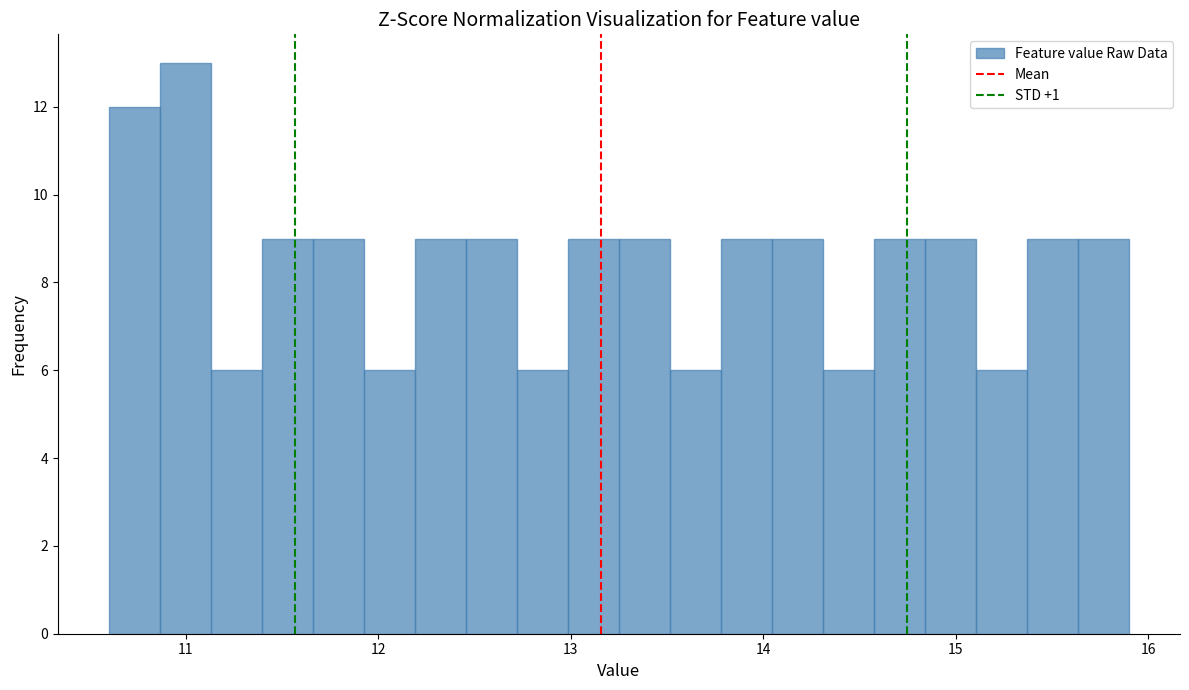

Read against the x-axis, roughly where is the centre of the tallest bar?

11.0